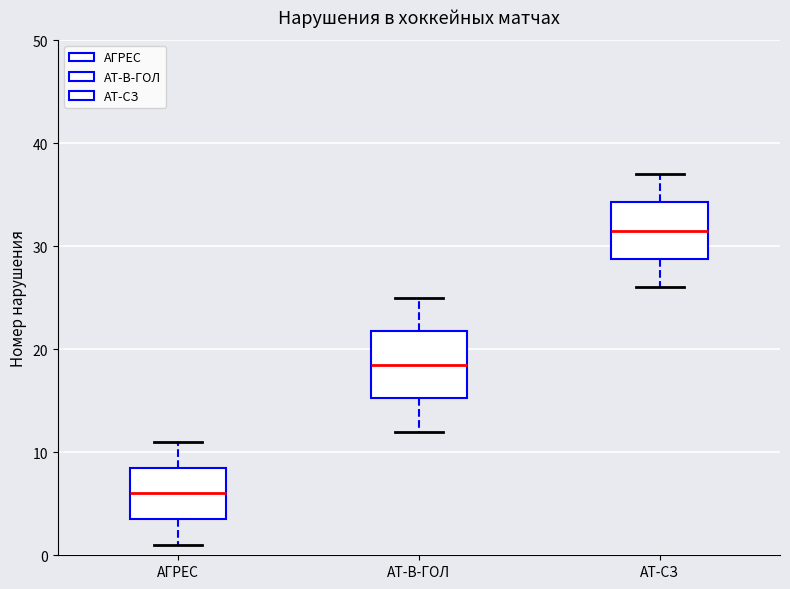

Which box's median line is the highest?

АТ-СЗ